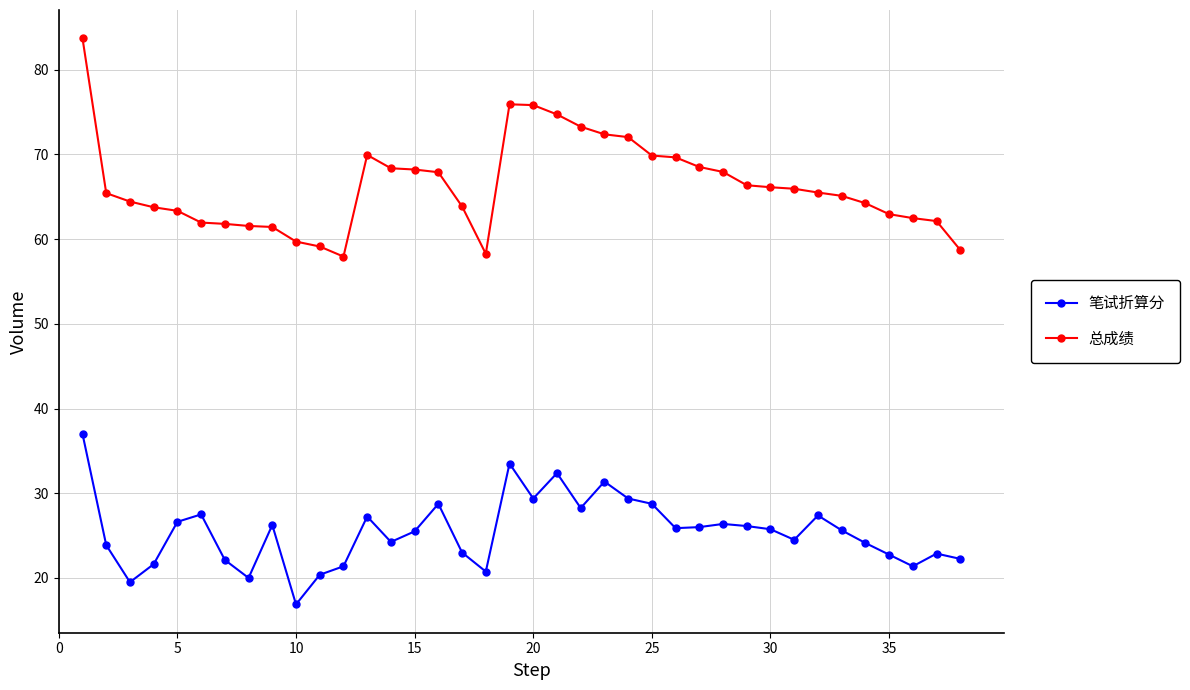

Count the number of categories in the chart.

38